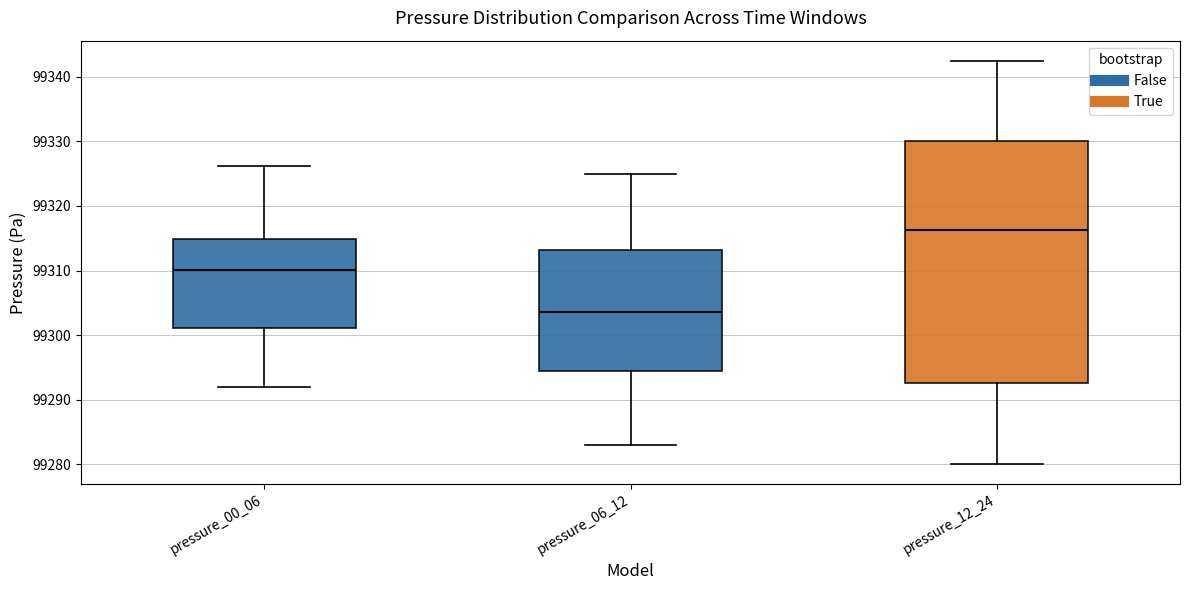

Reading left to right, read every box against the y-axis: the position of its median line, the range the box covers, and the ends of its whiskers. The values are not printed on the chart, so give them approximately, as read against the axis.

pressure_00_06: median 99310, box 99301 to 99315, whiskers 99292 to 99326
pressure_06_12: median 99304, box 99295 to 99313, whiskers 99283 to 99325
pressure_12_24: median 99316, box 99293 to 99330, whiskers 99280 to 99343